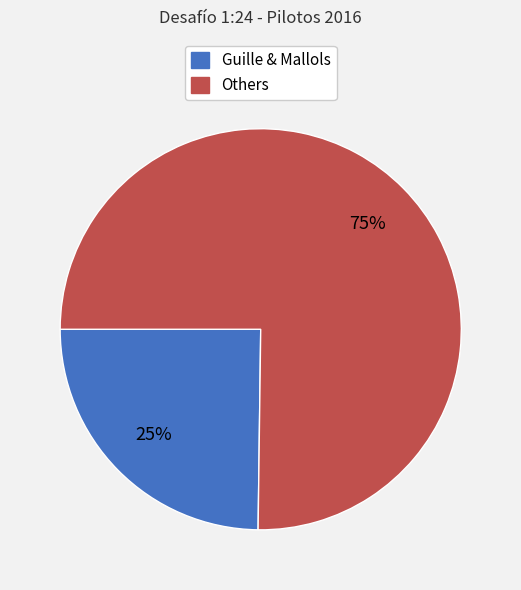

Does any single category account for the majority?

Yes